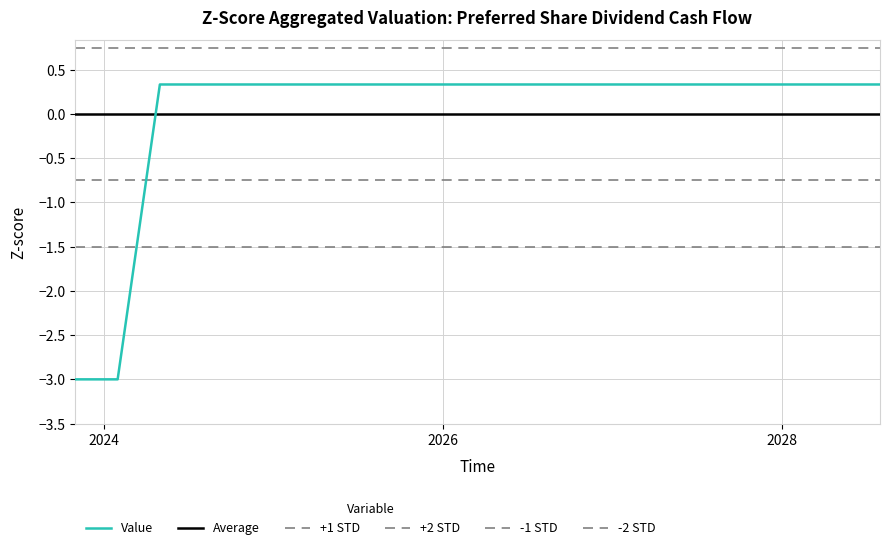

What is the value of the 9th point from the left?

0.3